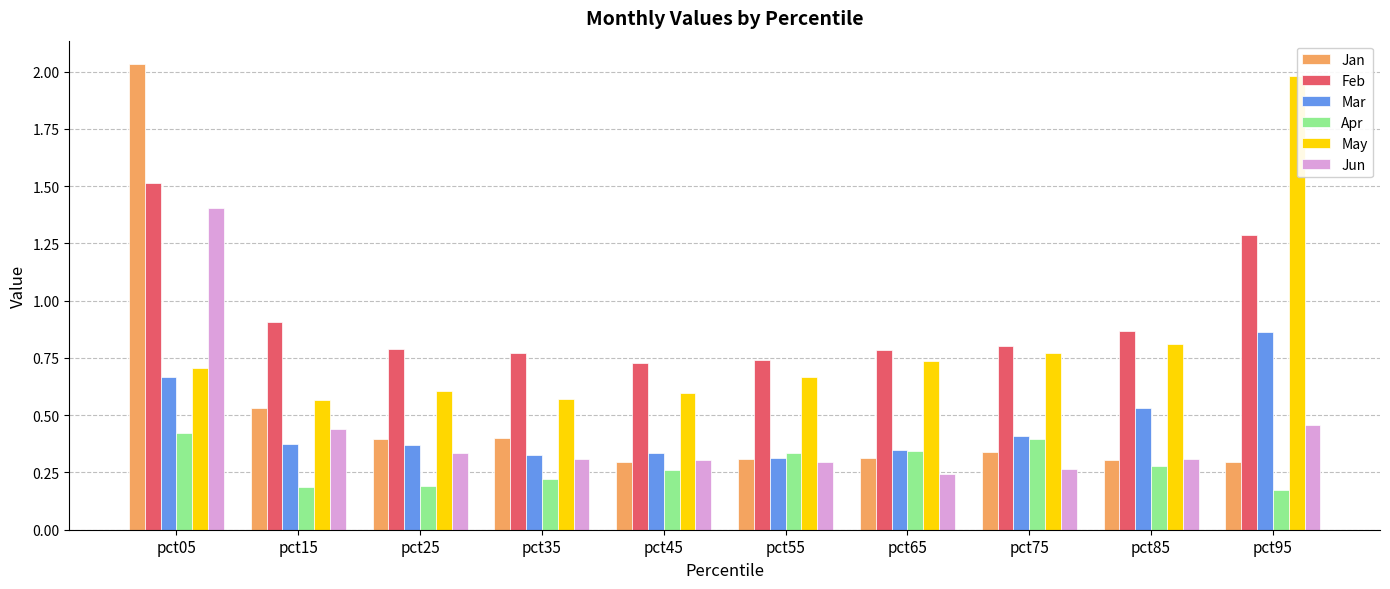

What are all the series names shown in the legend?

Jan, Feb, Mar, Apr, May, Jun